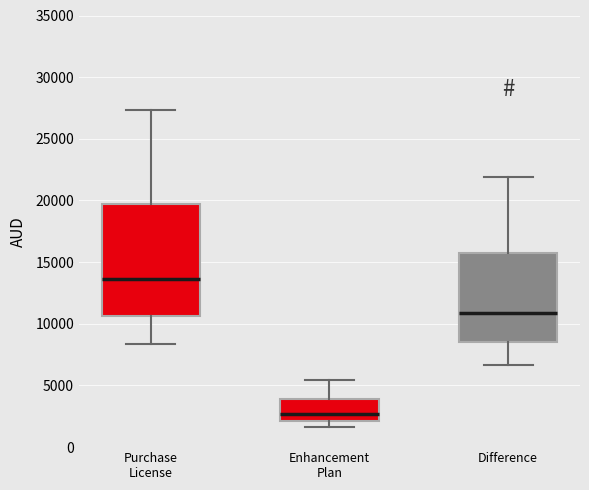

Comparing the boxes themselves (not the whiskers), which one is the tallest?

Purchase License